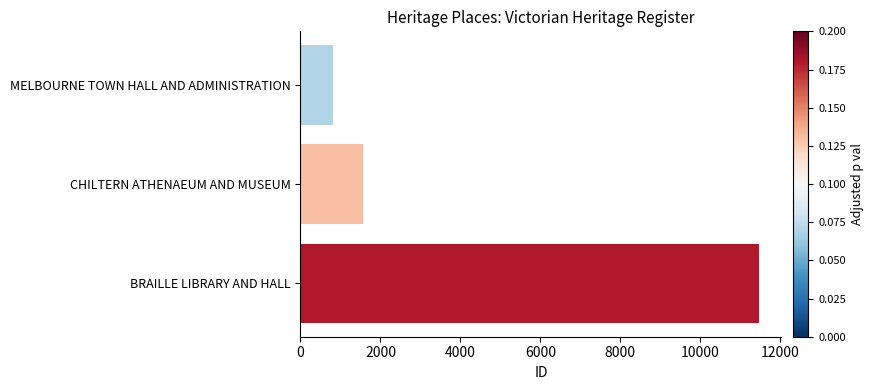

What is the maximum value shown in the chart?

11457